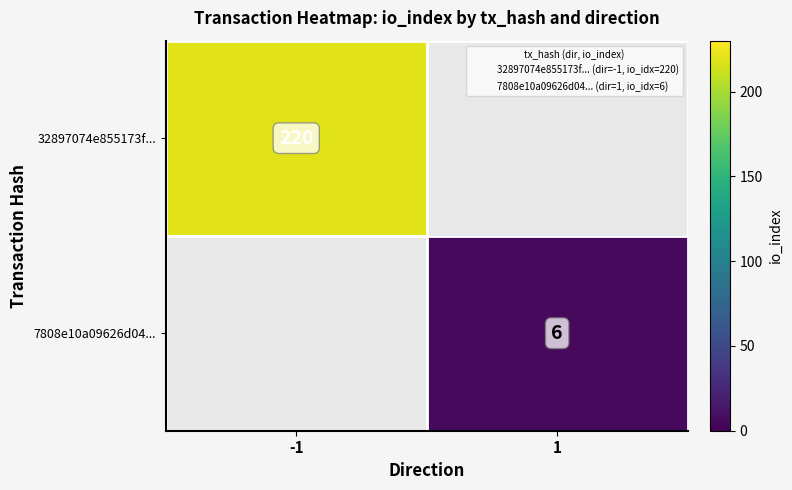

How many categories are shown in the chart?

2